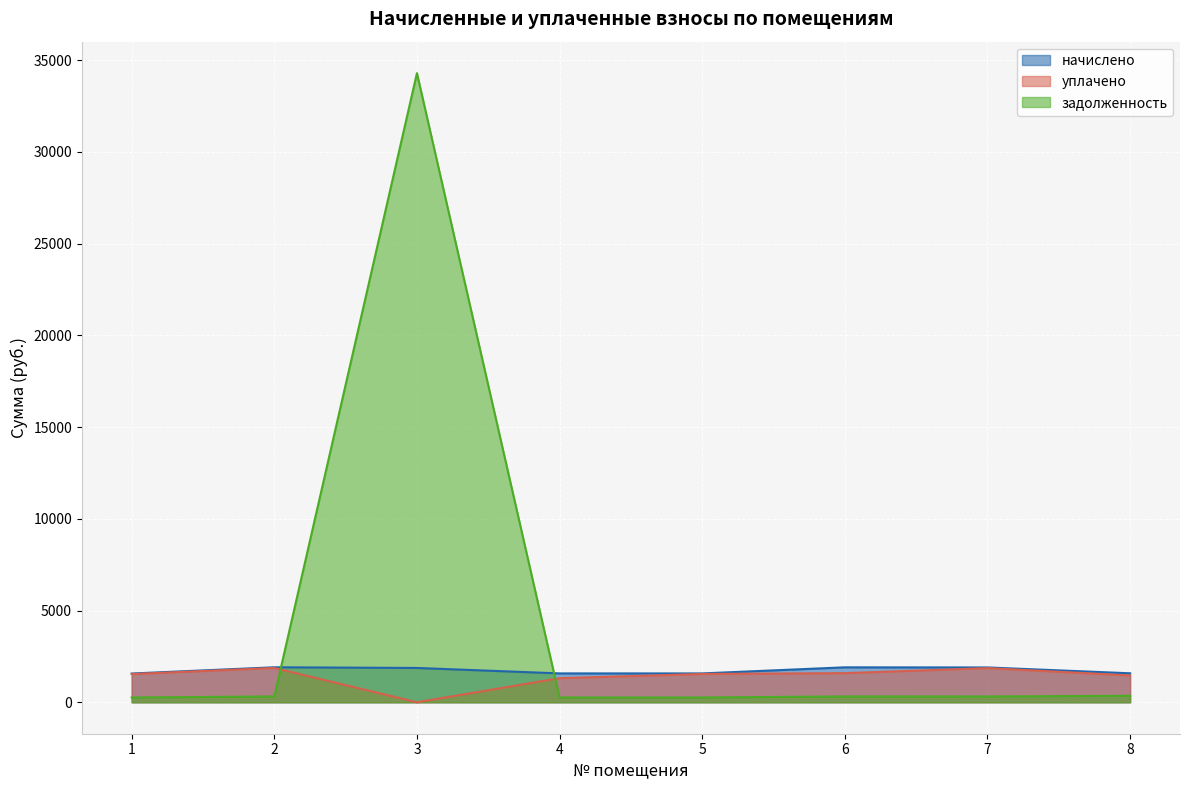

What is the value of the начислено point at the 8th from the left?

1579.4